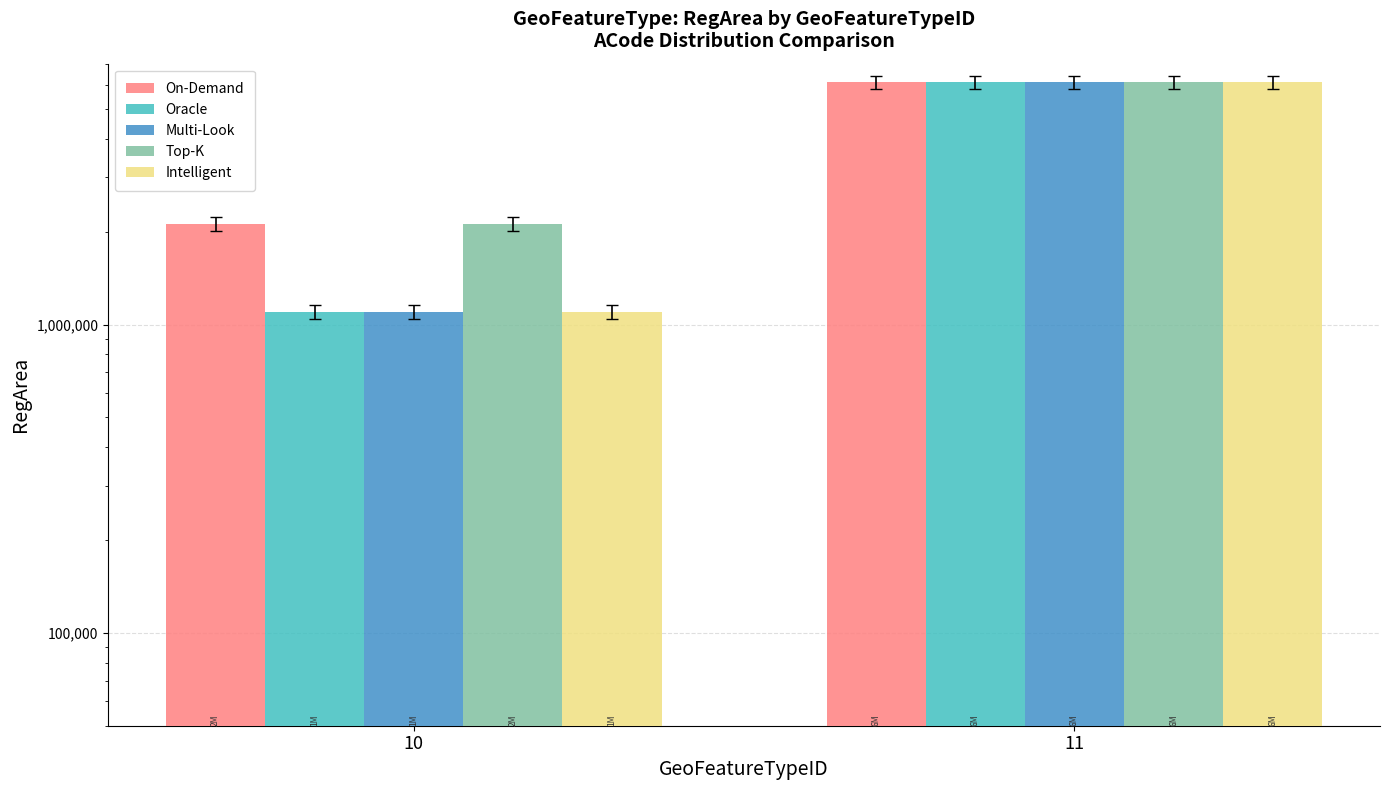

At which category is the sum across all series the highest?

11